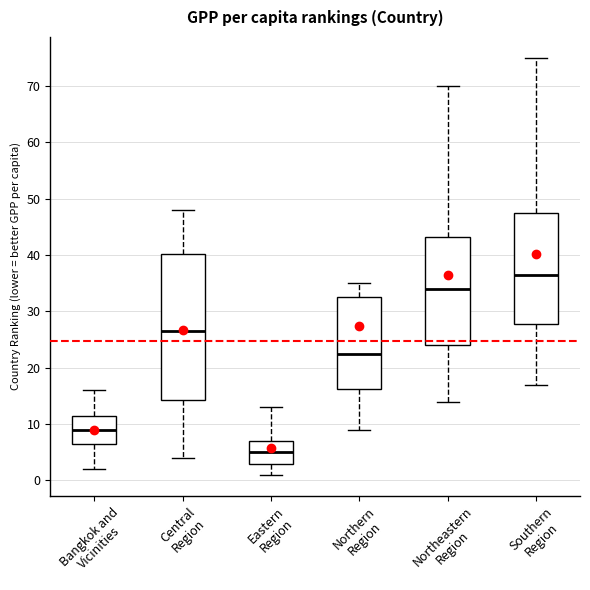

Which box has the highest median line?

Southern Region